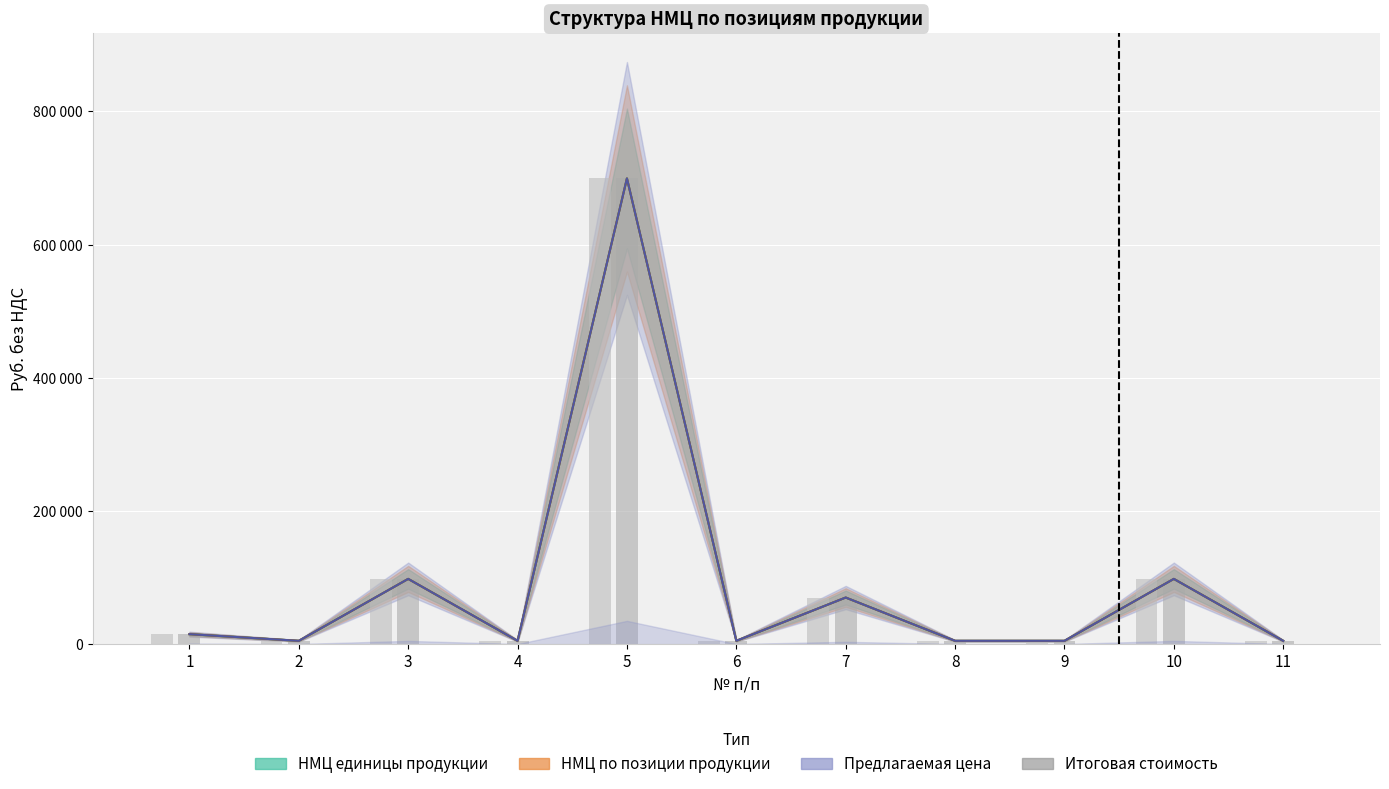

How many bars are there in total?

33